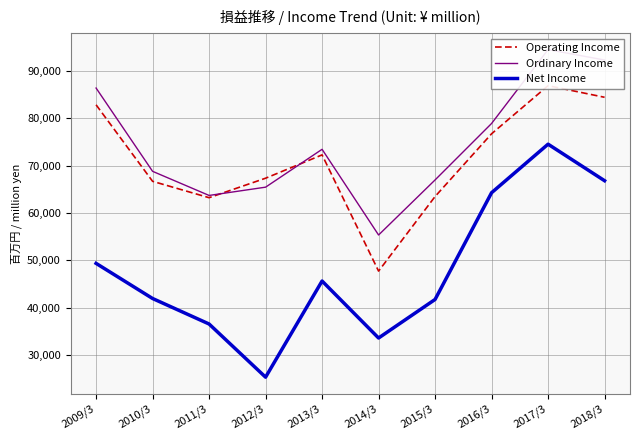

What is the difference between the maximum and second lowest values in the Operating Income series?

23623